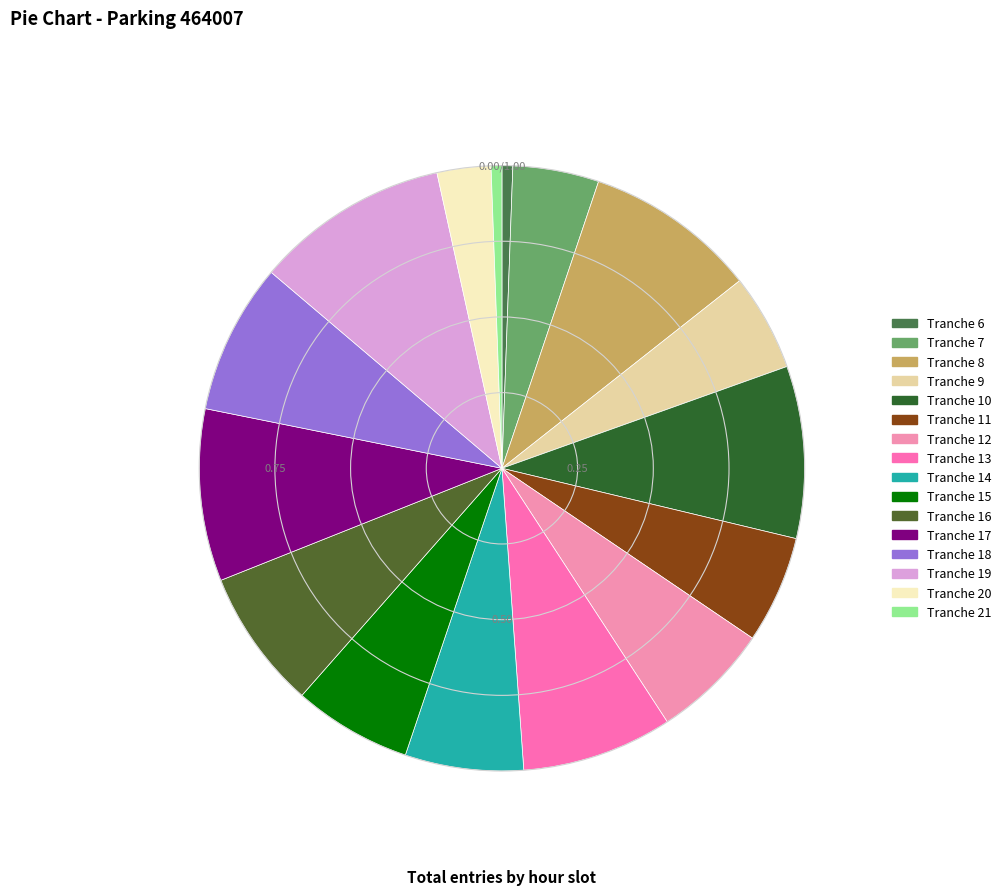

True or false: Tranche 19 accounts for 10% of the total.

True